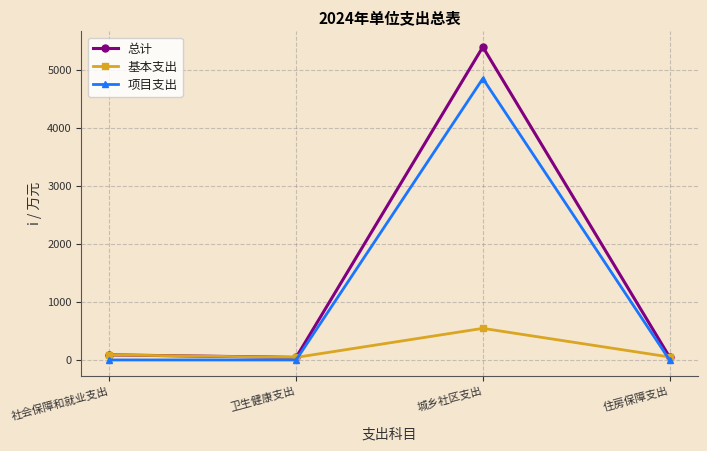

How many categories are shown in the chart?

4